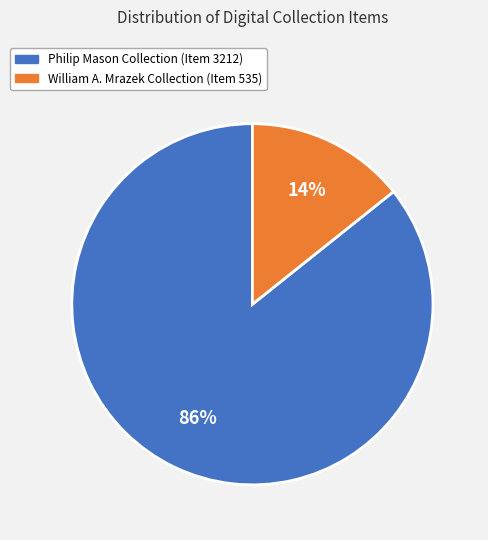

Is it true that Philip Mason Collection (Item 3212) is 86% of the pie?

True